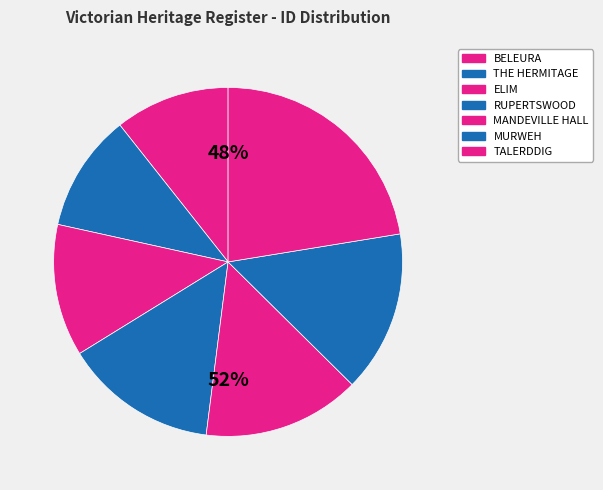

Do MURWEH and MANDEVILLE HALL together represent more than half of the pie?

No